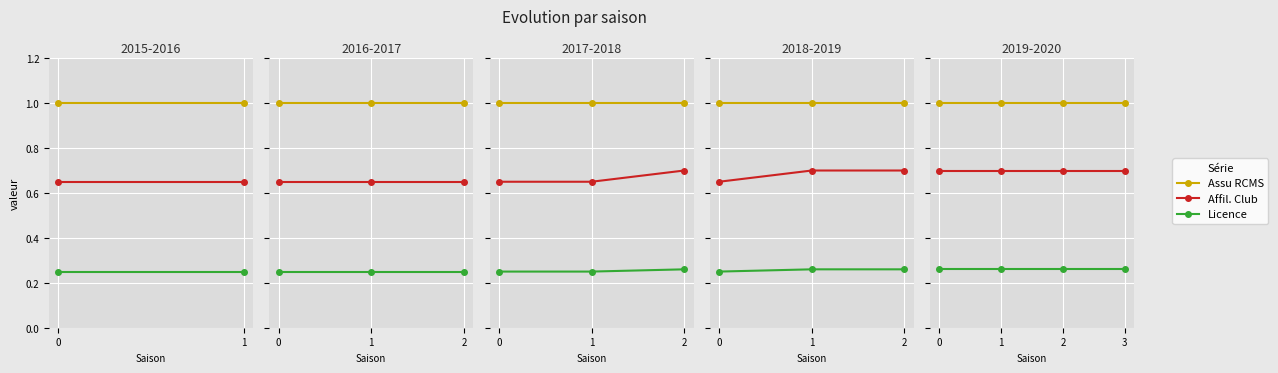

Which series changed the most between 2 and 3?

Assu RCMS